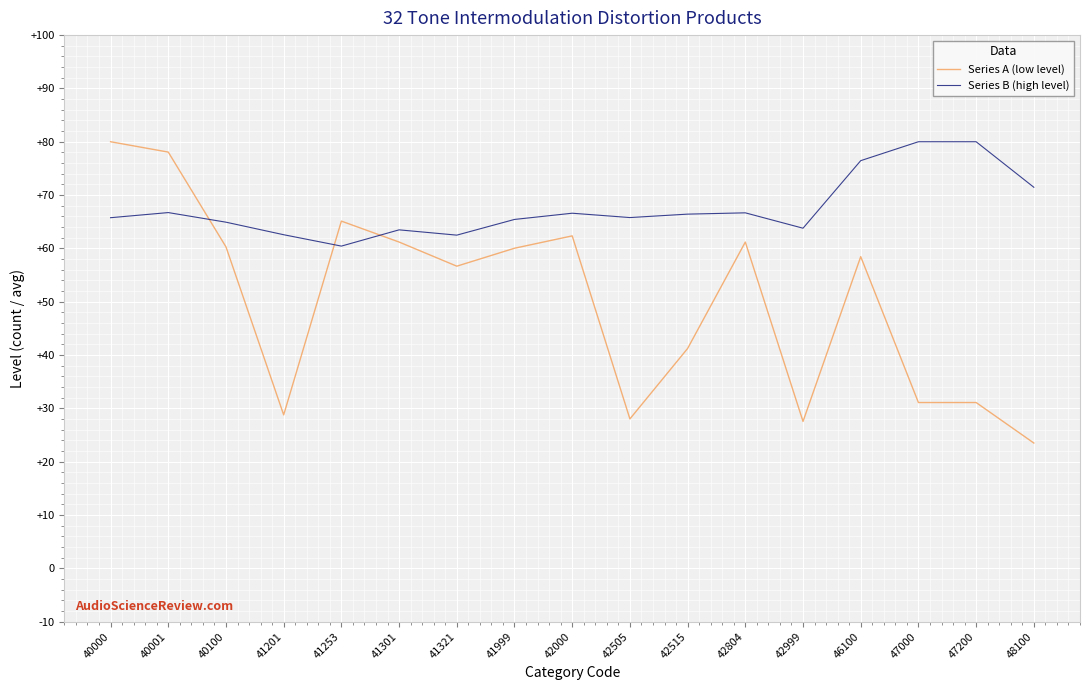

What is the sum of the Series B (high level) values at 46100 and 47000?

156.5